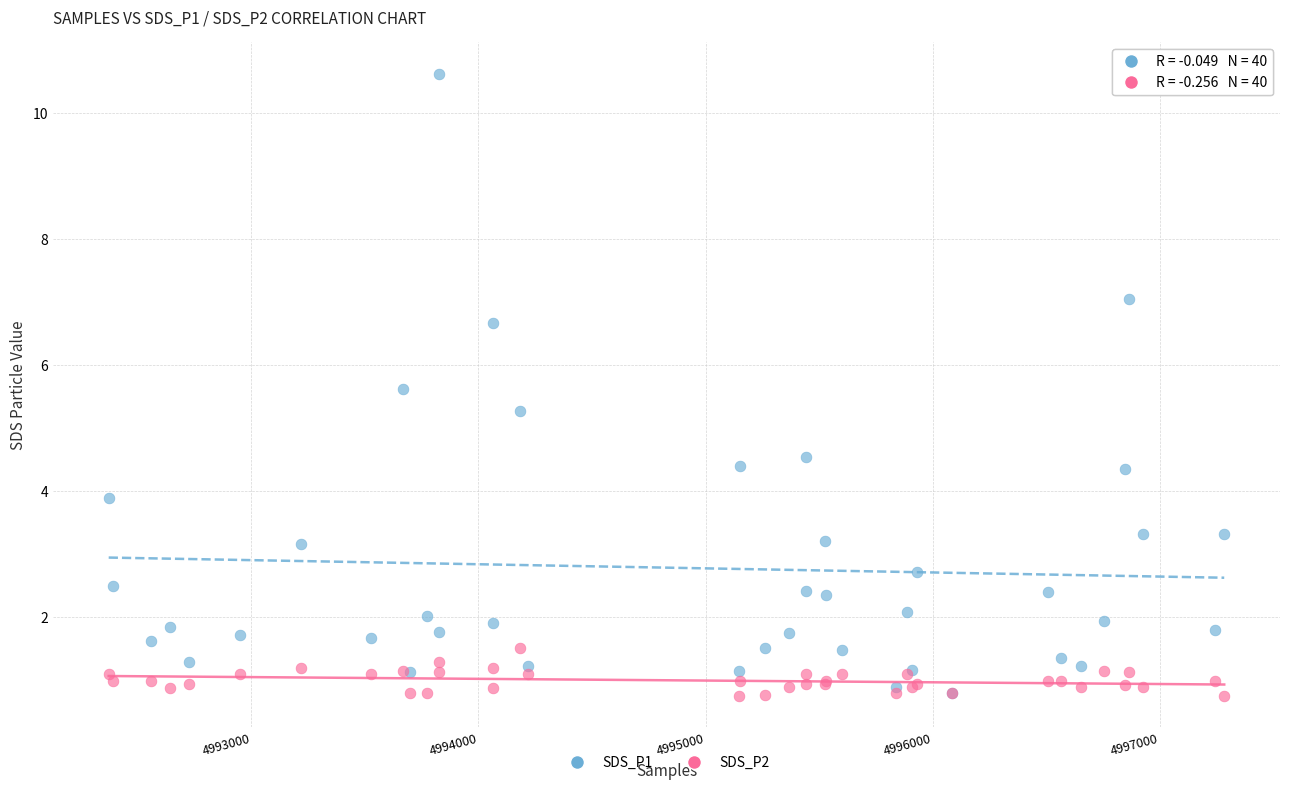

Across all series, what Y value is closest to 5?

5.3